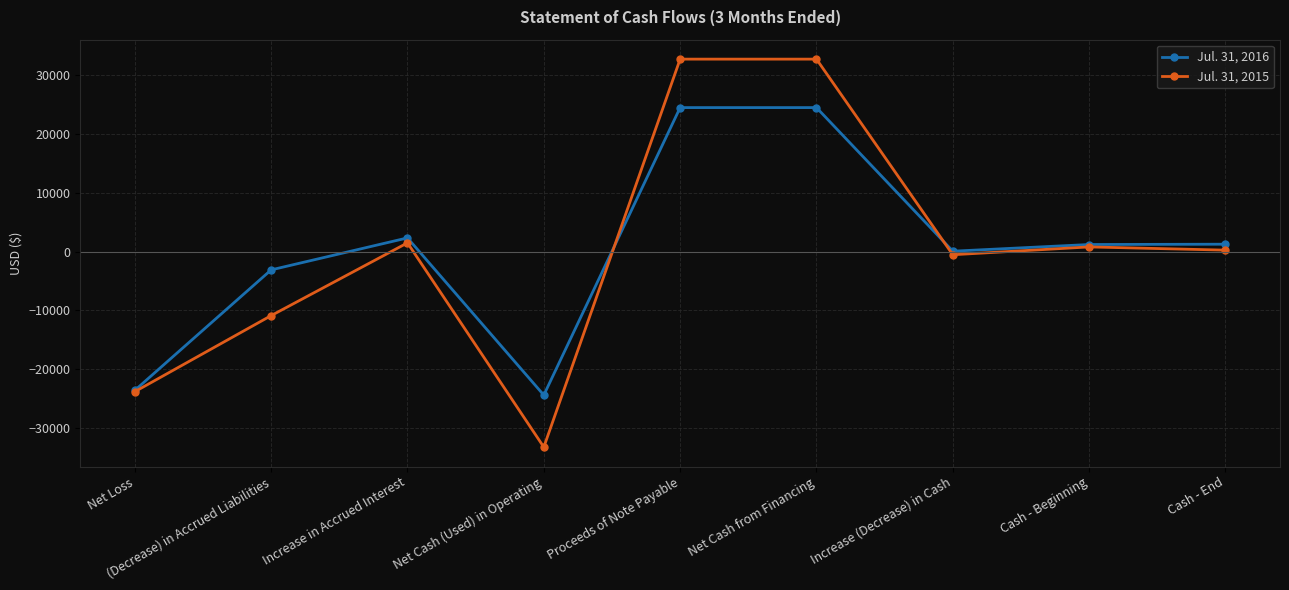

Count the number of categories in the chart.

9